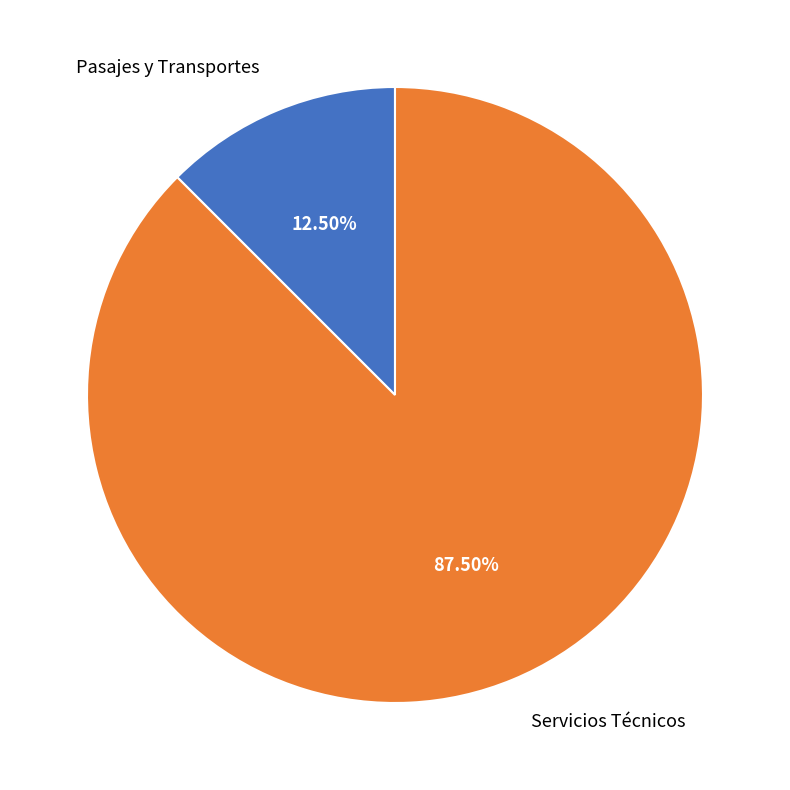

To the nearest percent, what is the average slice percentage?

50%